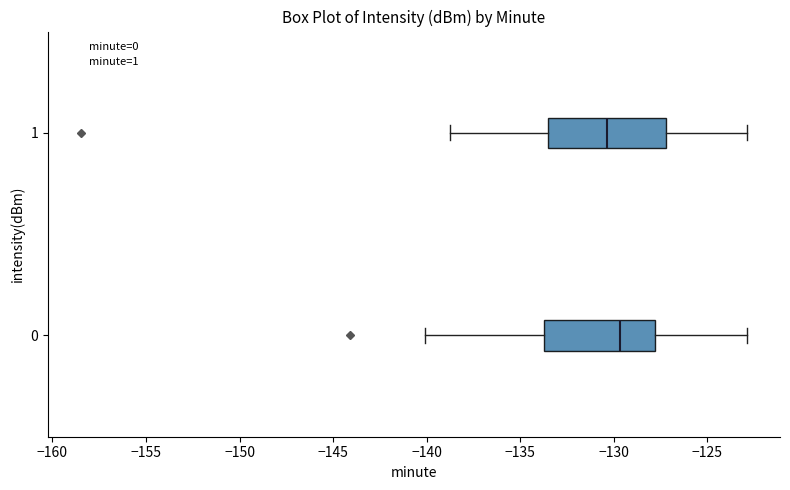

Where does the left whisker of the box at y = 0 end on the x-axis? The values are not printed on the chart, so give them approximately, as read against the axis.

-140.0